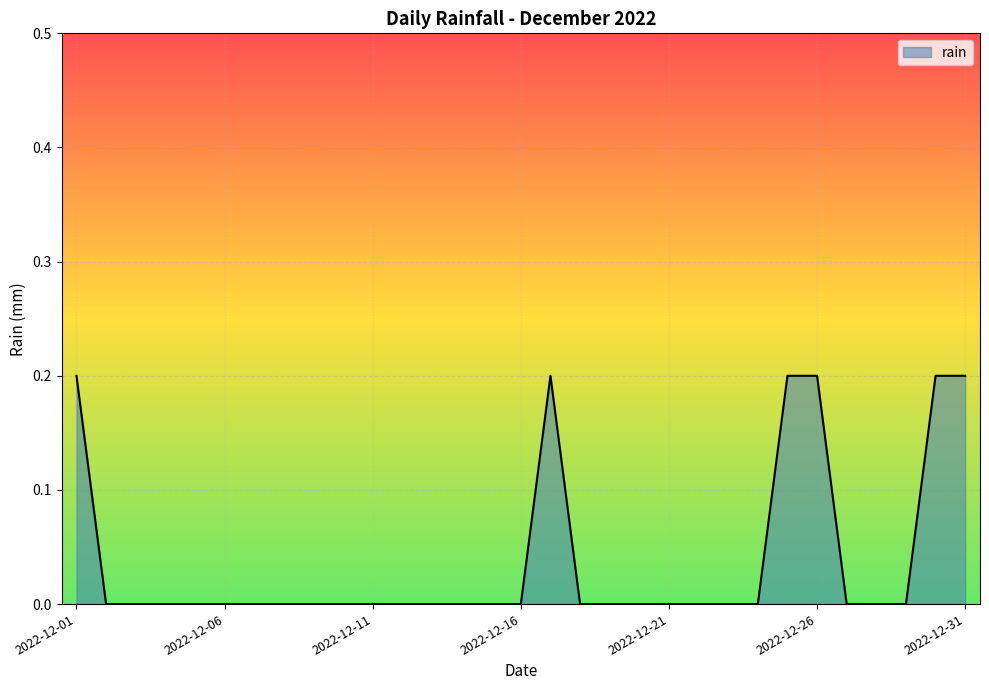

How many lines are shown in the chart?

1